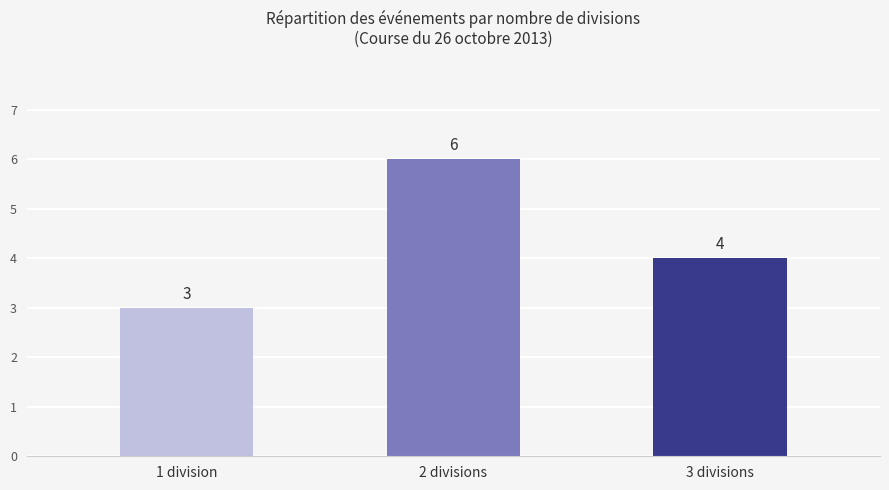

Approximately how many times larger is the value at 3 divisions compared to 1 division?

1.3